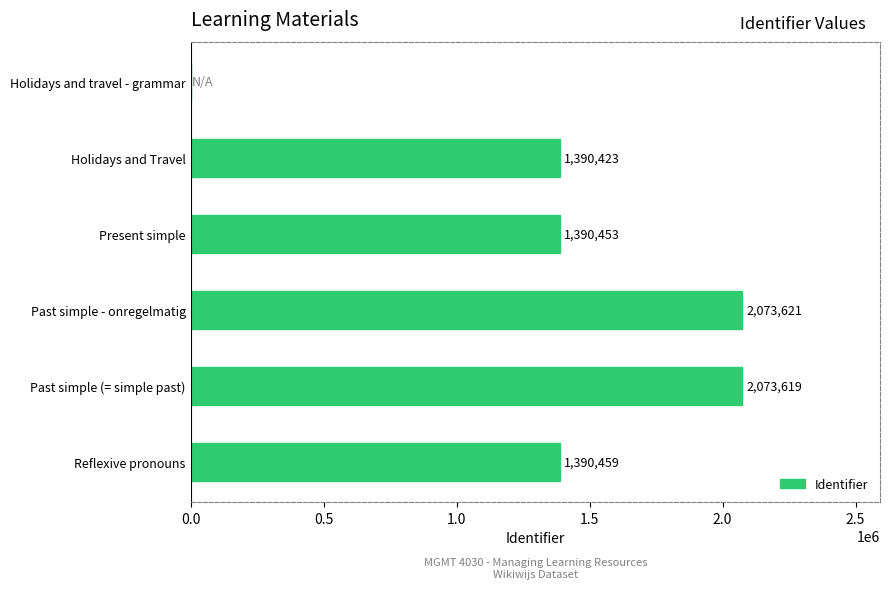

How many positive values are there?

5